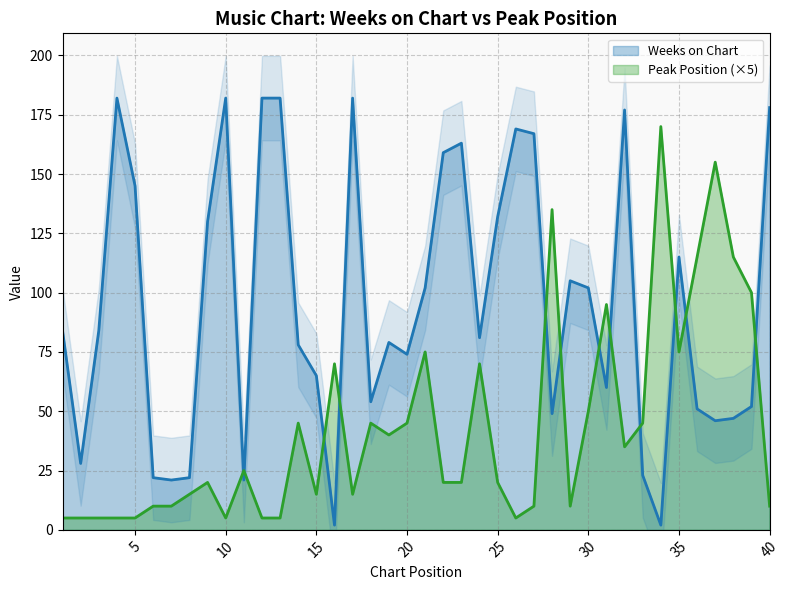

The value of Peak Position at 35 is 75. True or false?

True